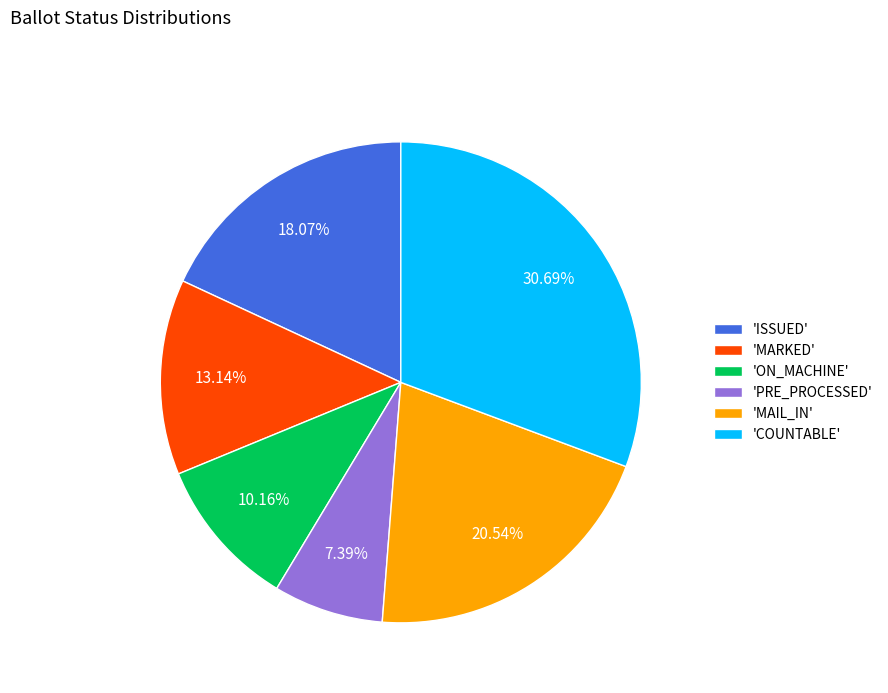

Which category has the biggest portion of the pie?

'COUNTABLE'